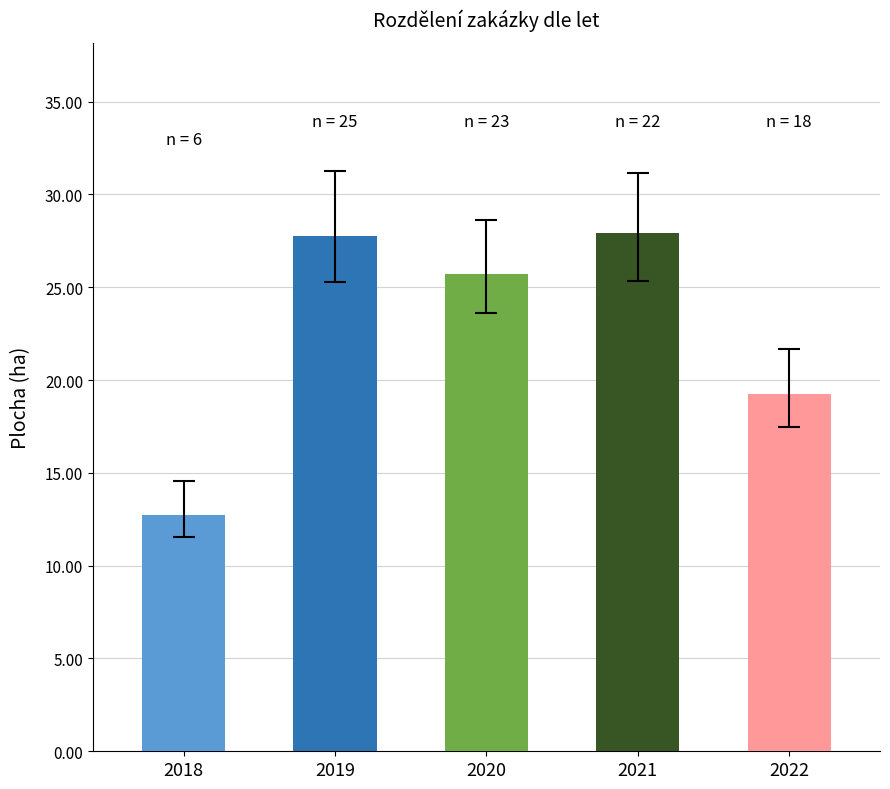

The chart shows a value of 5.7 at 2022. True or false?

False